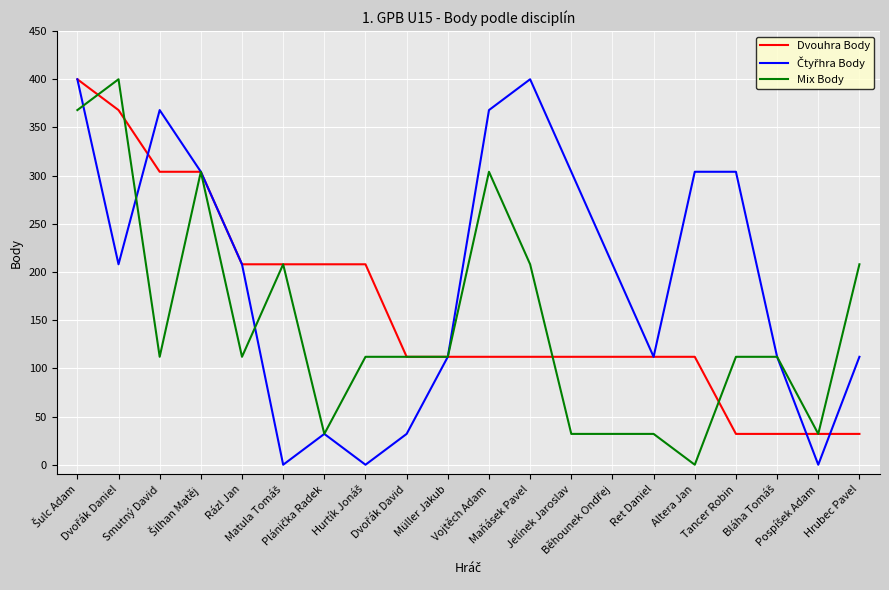

What is the maximum value for Dvouhra Body?

400